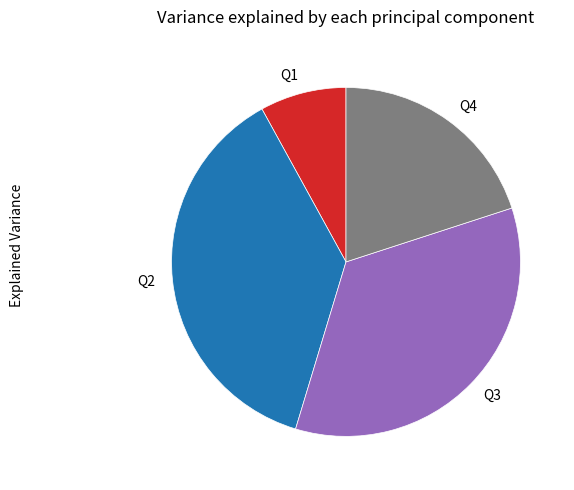

Is Q1 the majority of the pie?

No